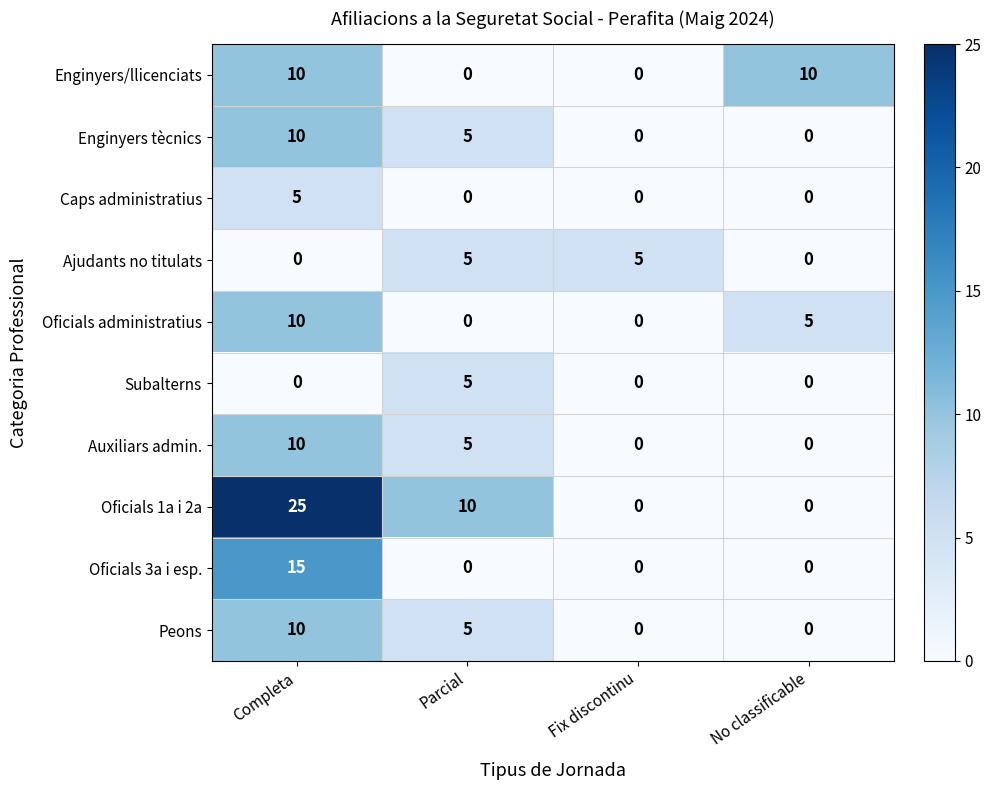

Which category has the highest value in the Enginyers tècnics series?

Completa